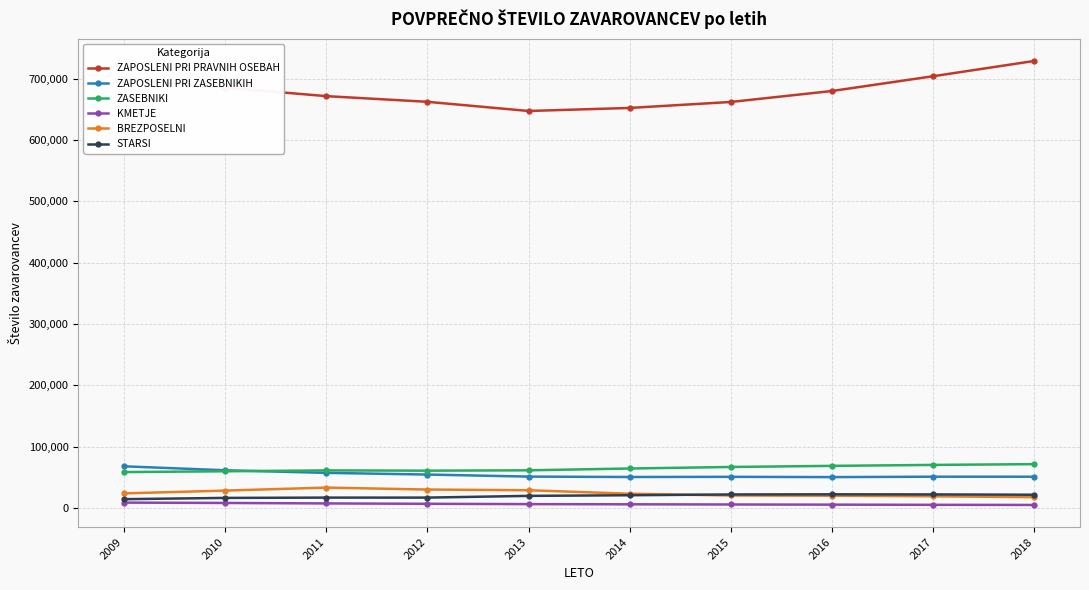

Read the ZAPOSLENI PRI PRAVNIH OSEBAH value at 2017, to the nearest 100.

704300